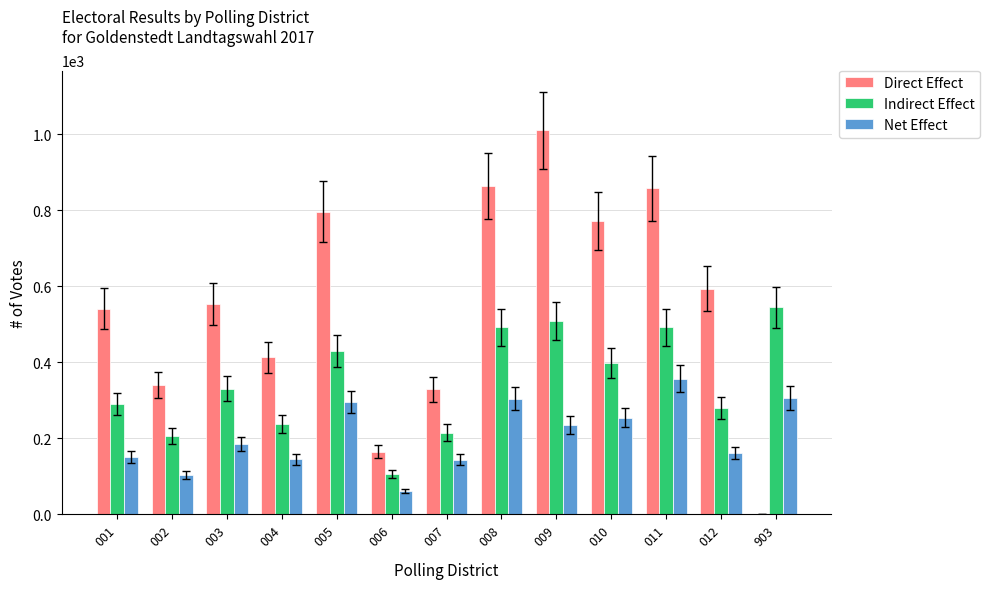

What is the sum of all Net Effect values?

2702